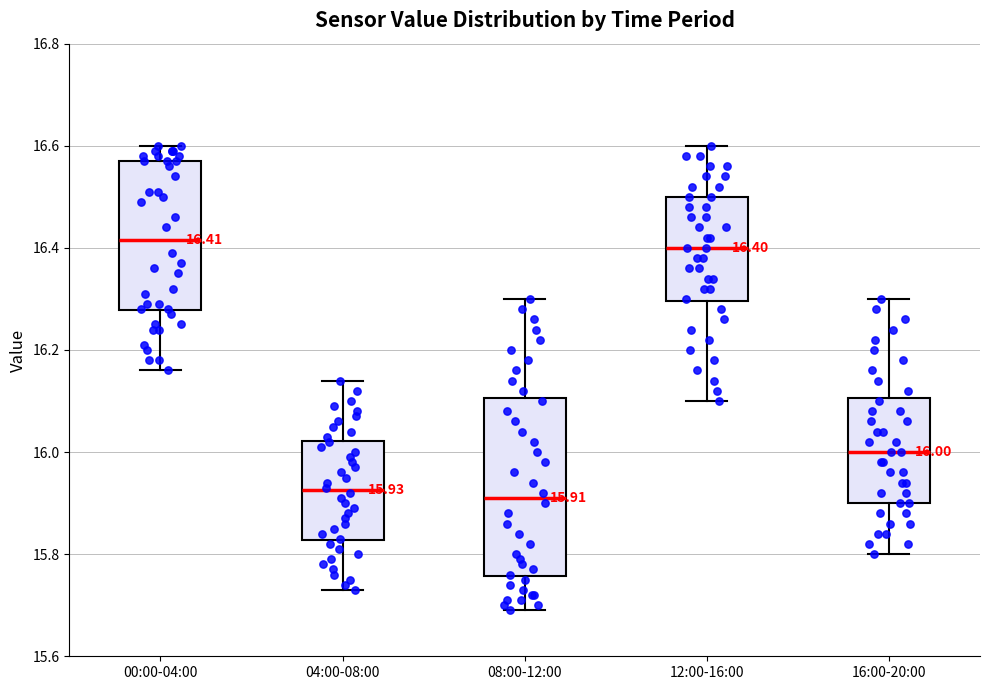

Comparing the boxes themselves (not the whiskers), which one is the tallest?

08:00-12:00